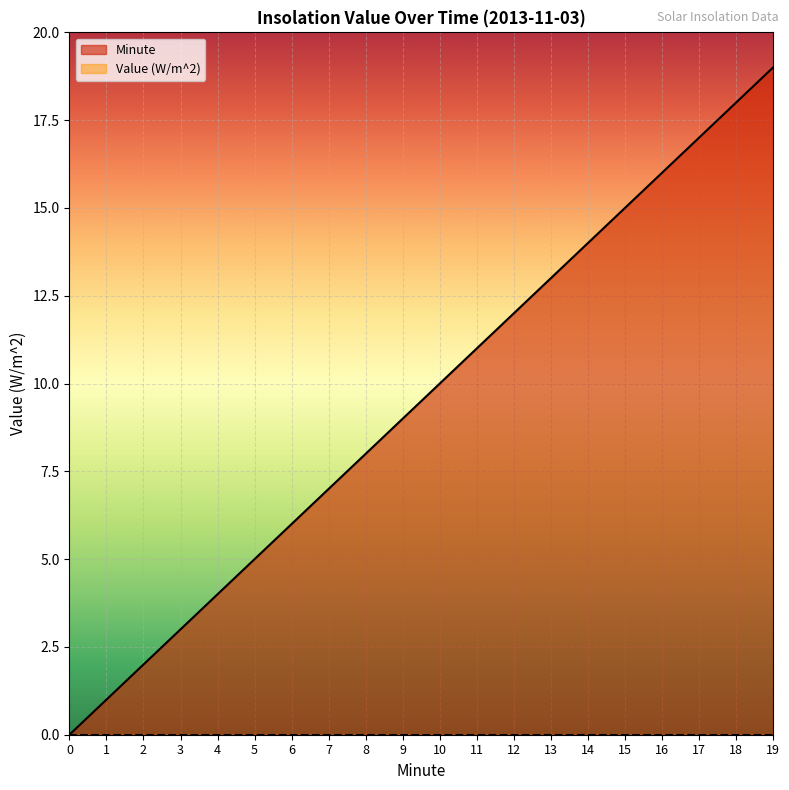

True or false: Minute and Hour cross at least once.

False